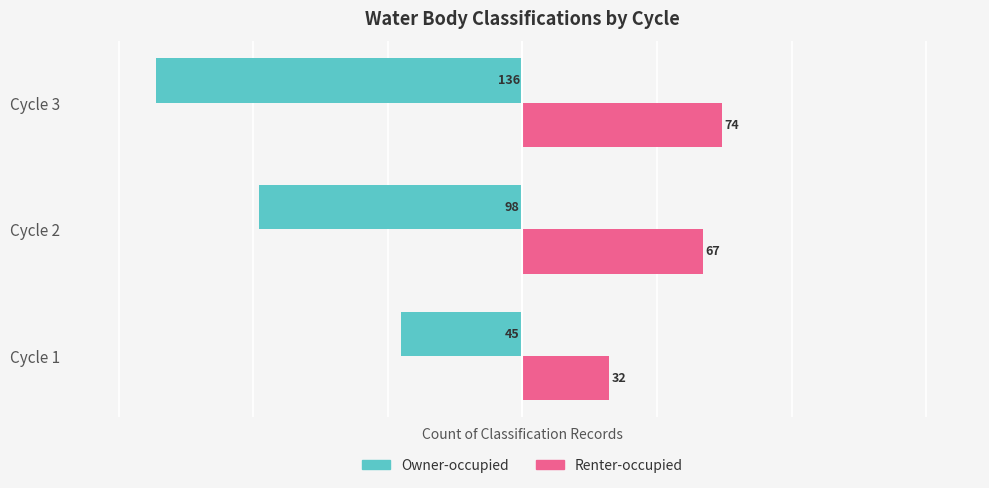

Rank the series by their average value, from highest to lowest.

Renter-occupied, Owner-occupied